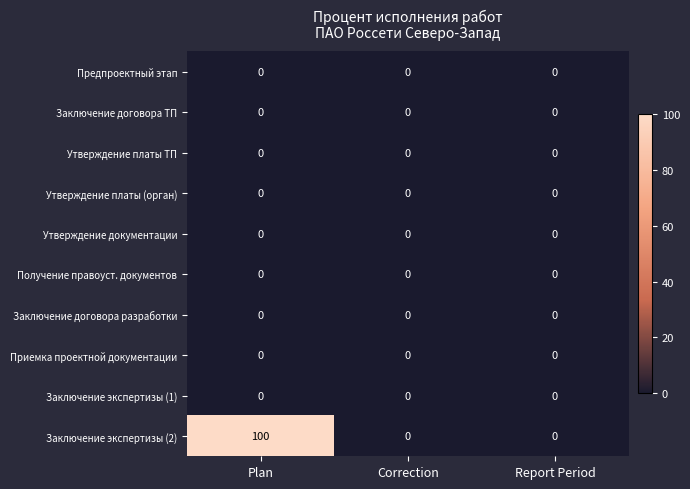

Which category has the highest value across all series?

Plan